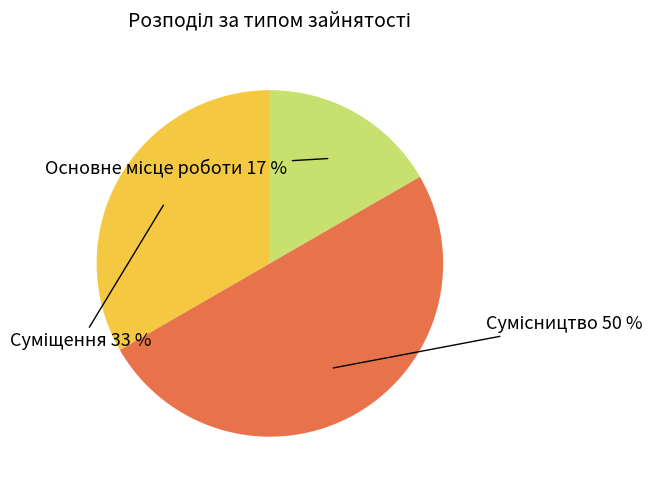

To the nearest percent, what is the average slice percentage?

33%